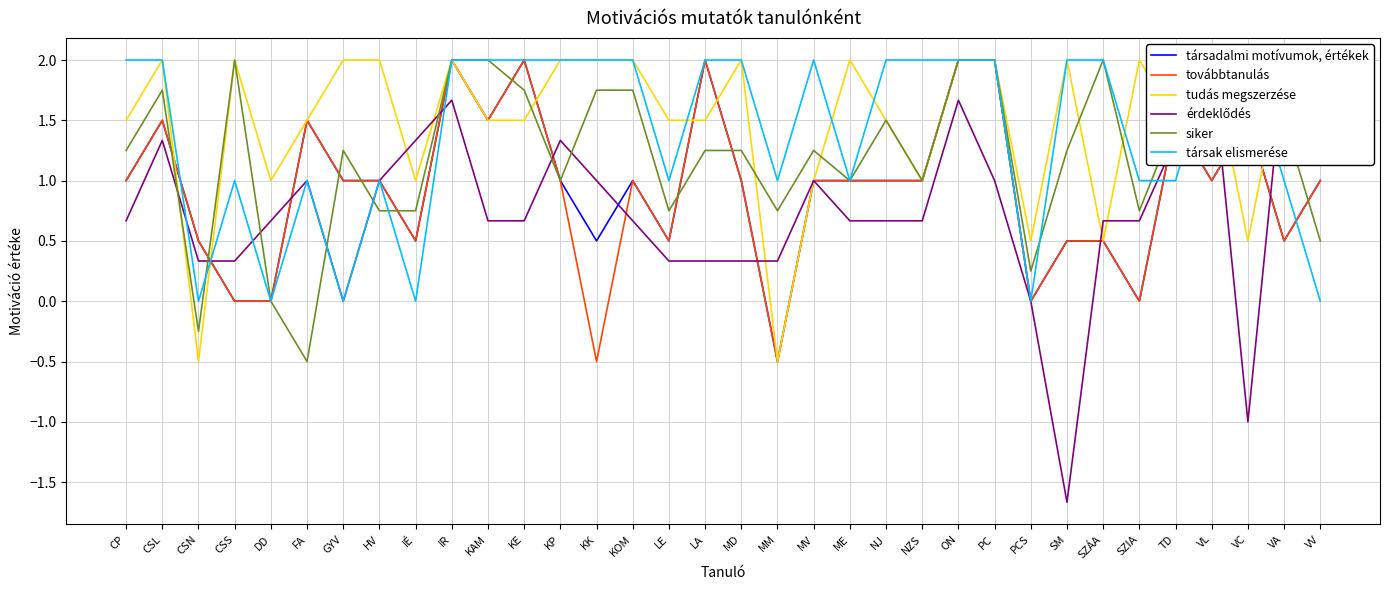

Does the chart have visible grid lines?

Yes